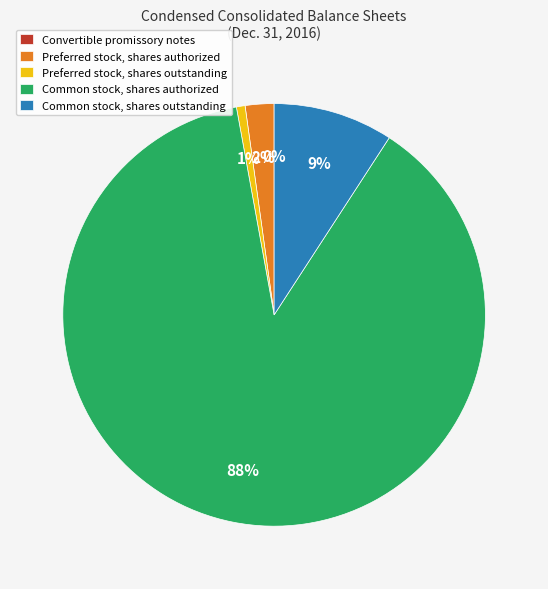

True or false: Preferred stock, shares authorized accounts for 2% of the total.

True